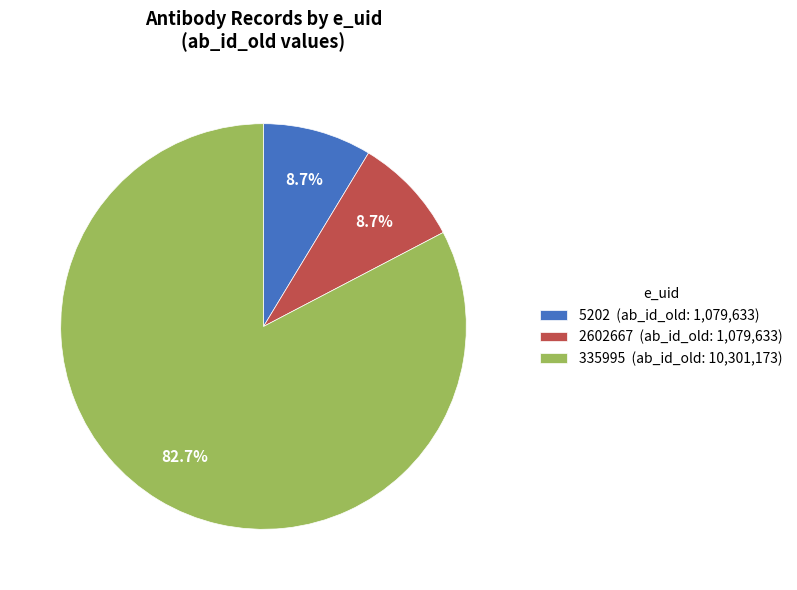

To the nearest percent, what is the combined percentage of 2602667 and 5202?

17%